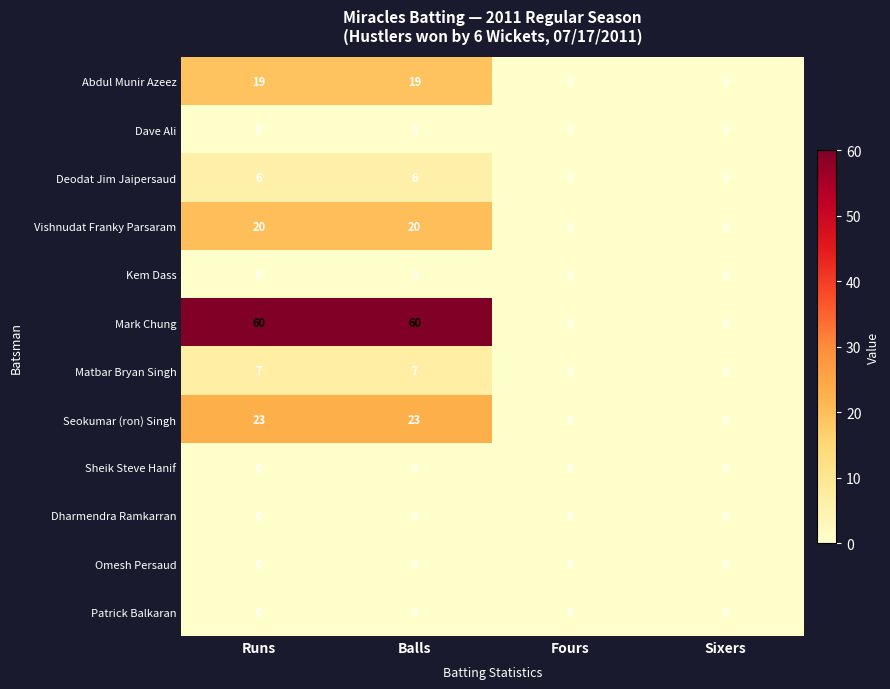

How many Deodat Jim Jaipersaud values are between 0 and 6?

4